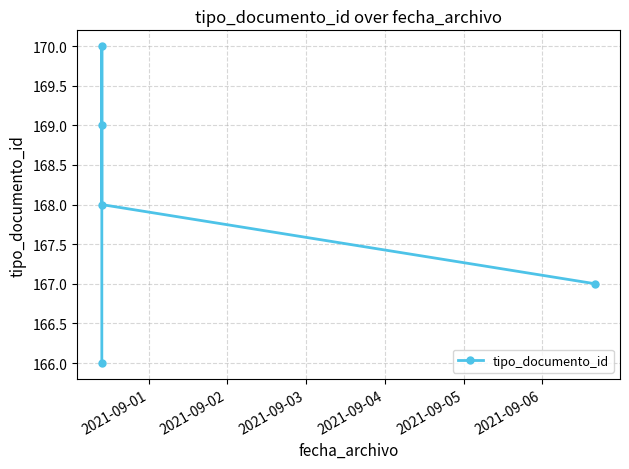

What is the greatest value displayed?

170